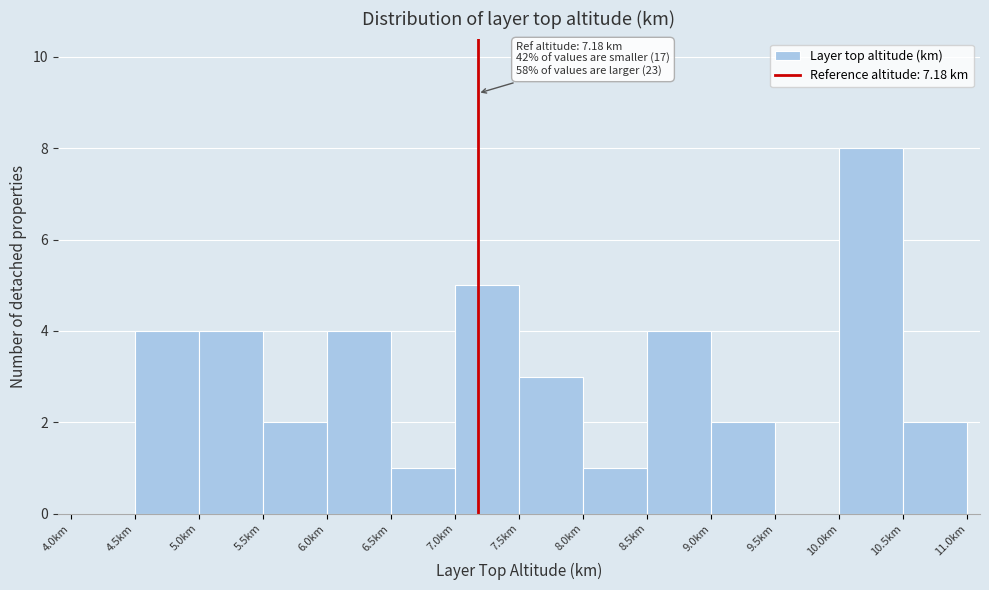

Which range on the x-axis has the tallest bar?

10.0 to 10.5